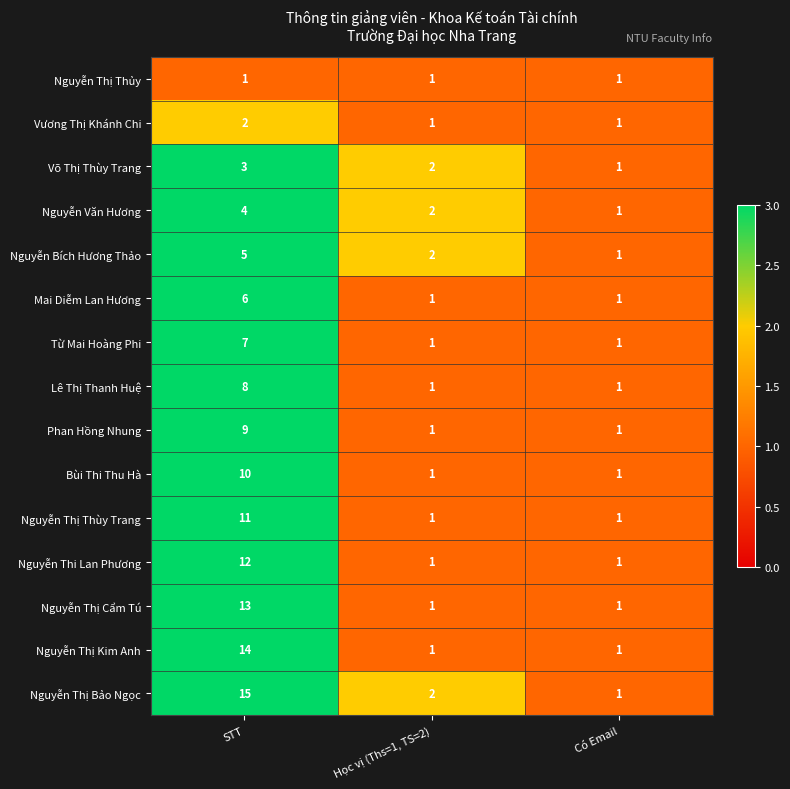

Count the number of categories in the chart.

3